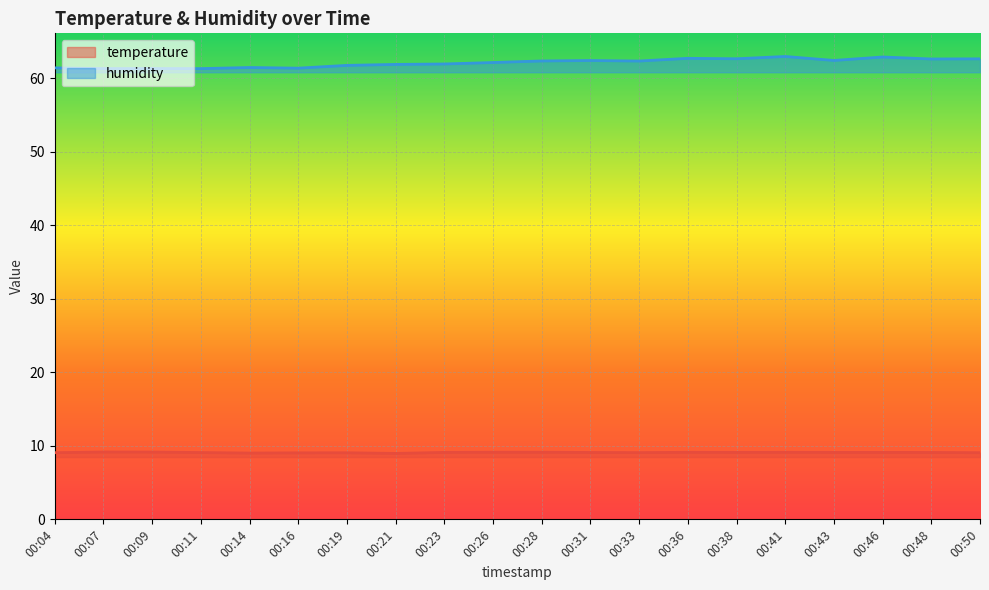

At which category does the chart reach its minimum across all series?

00:21